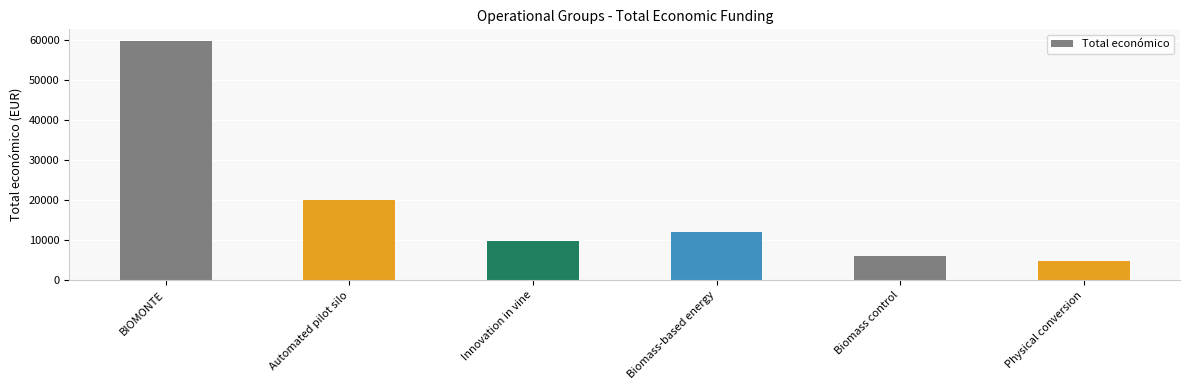

List the labels in order of value, smallest first.

Physical conversion, Biomass control, Innovation in vine, Biomass-based energy, Automated pilot silo, BIOMONTE